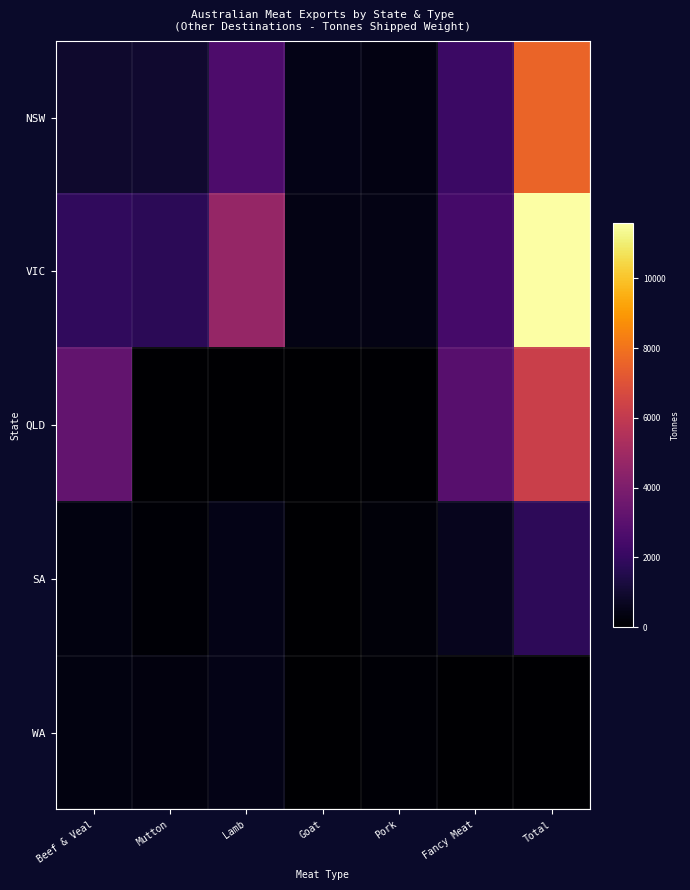

Count the number of categories in the chart.

7